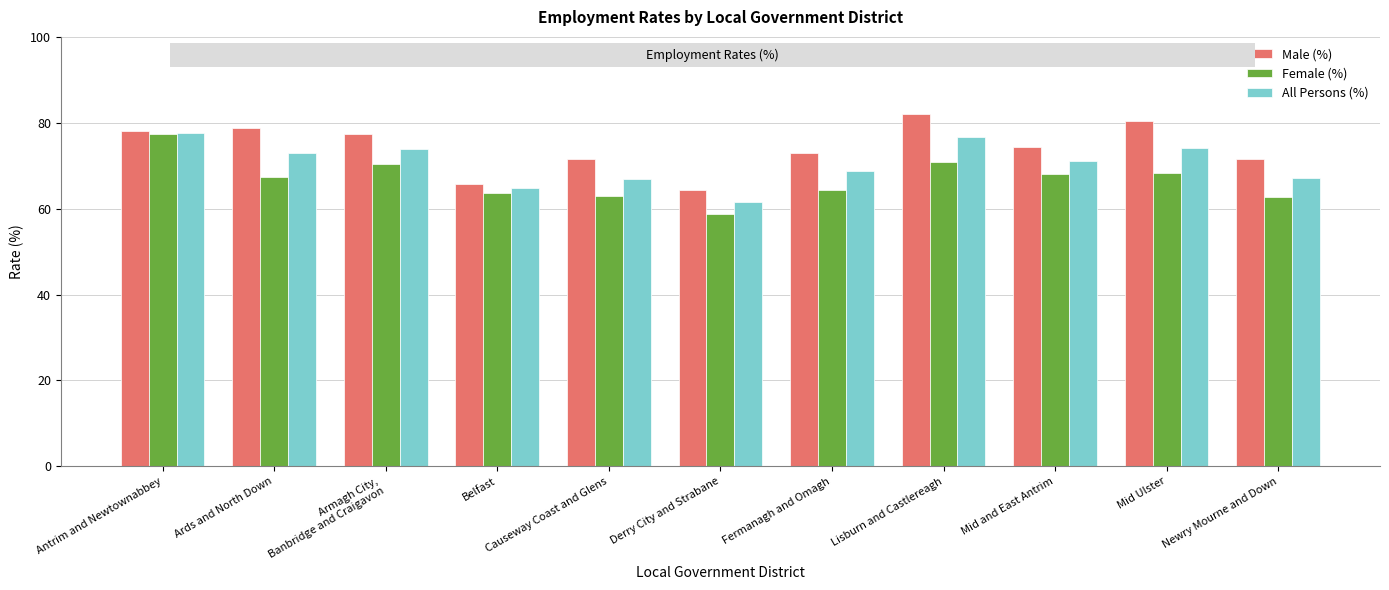

How many values in the Female (%) series are below 67?

5